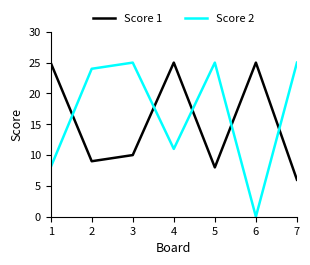

At which category is the sum across all series the highest?

4